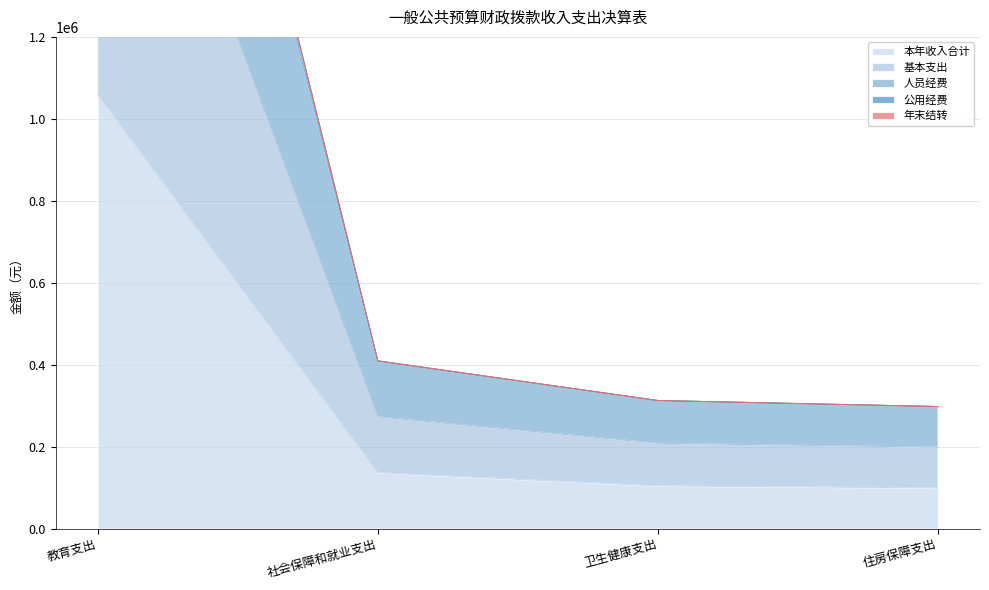

What is the label of the 4th point from the left?

住房保障支出